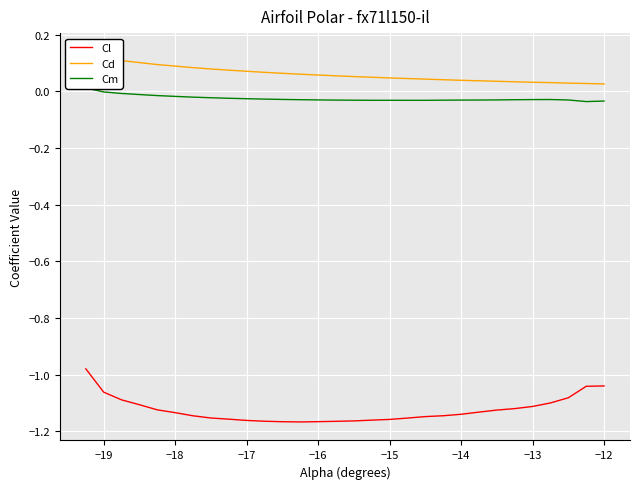

What is the sum of all Cd values?

1.8